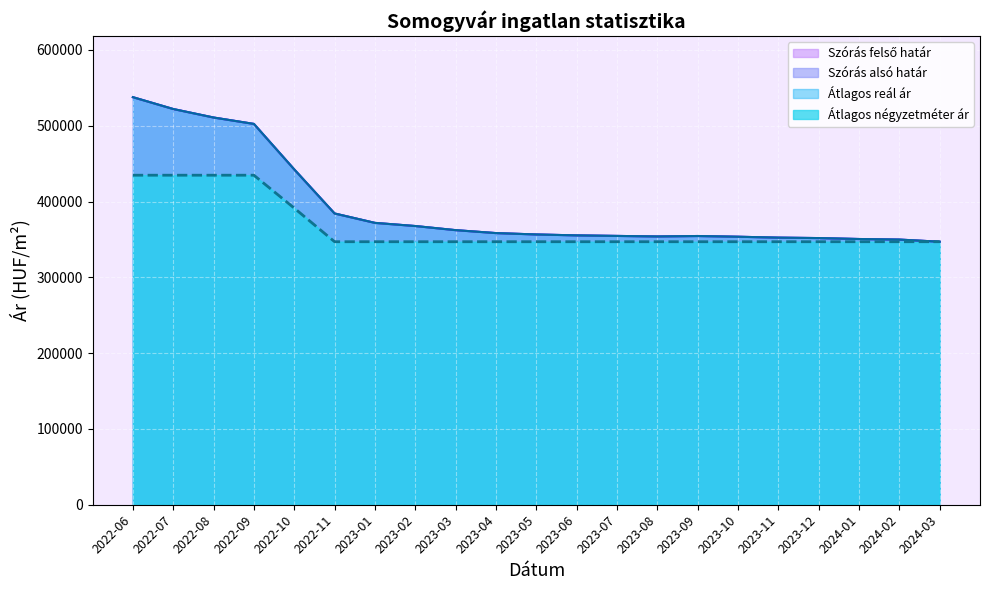

What is the lowest value of the Szórás alsó határ series?

346956